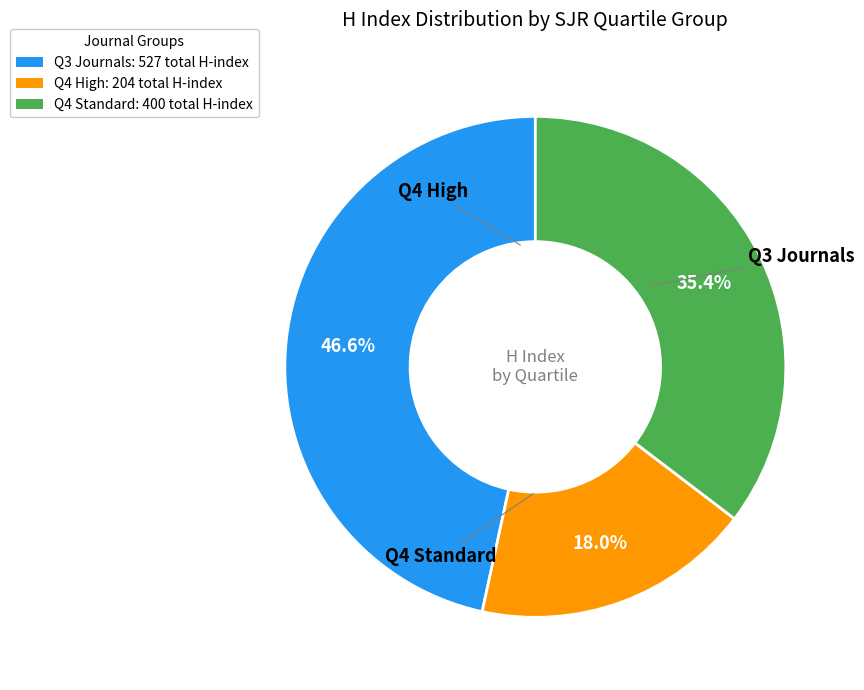

Does any single category account for the majority?

No